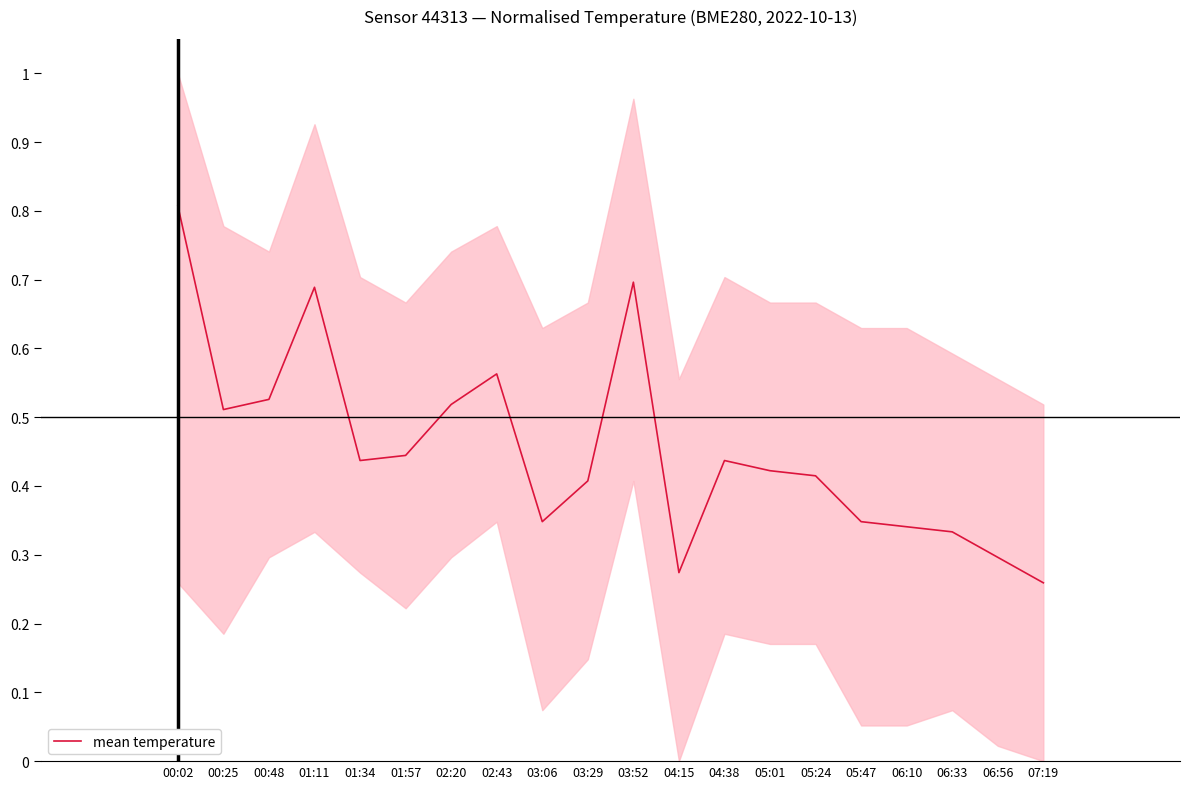

Which has a higher value, 05:24 or 06:33?

05:24